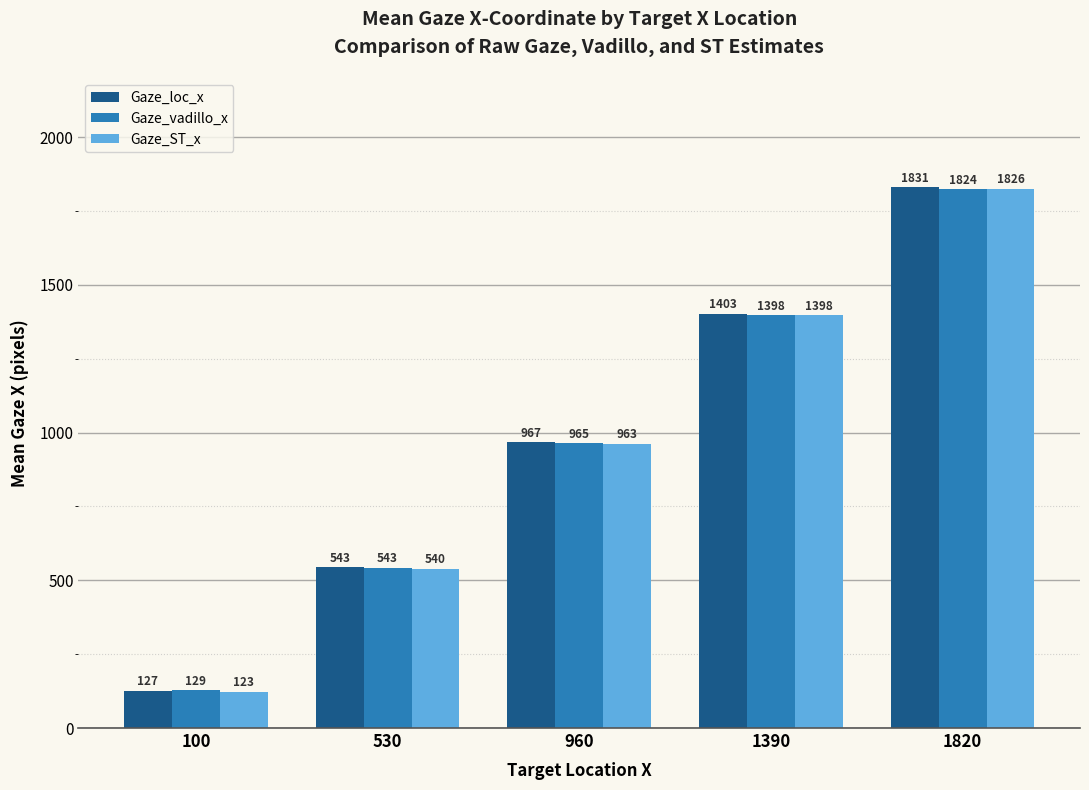

How many bars are there in total?

15